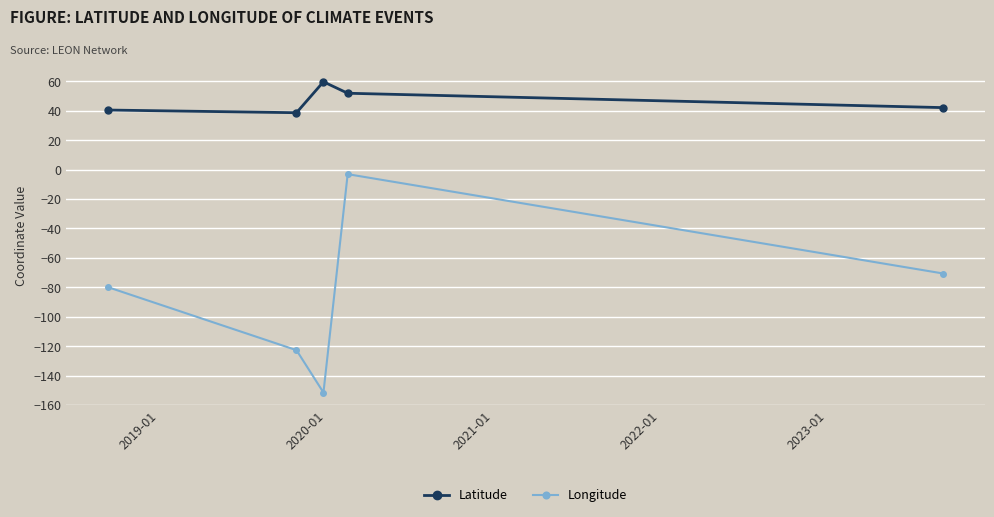

What is the highest value of the Latitude series?

59.6